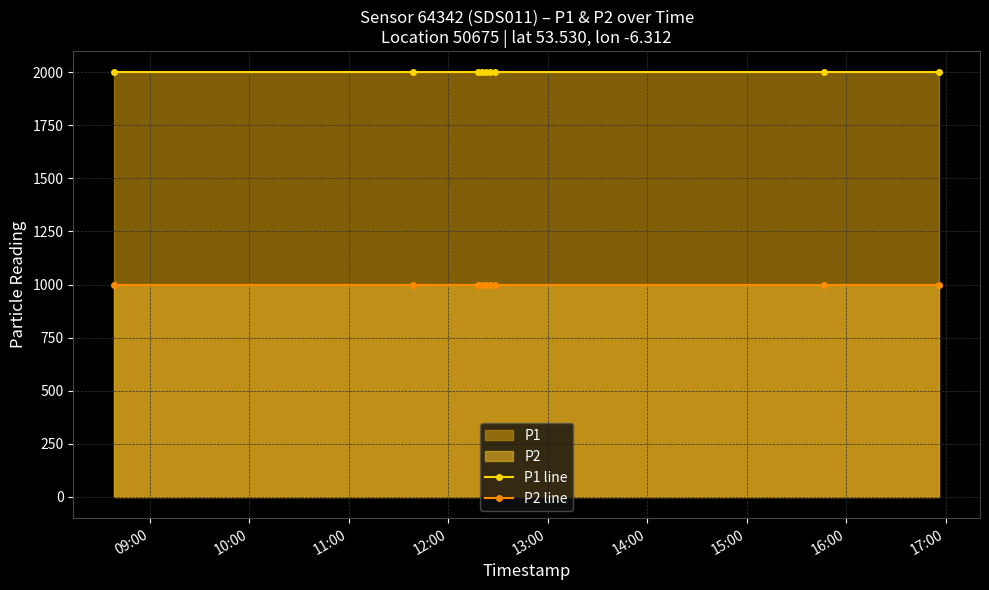

True or false: P2 line has more than 1 interior local peaks.

False